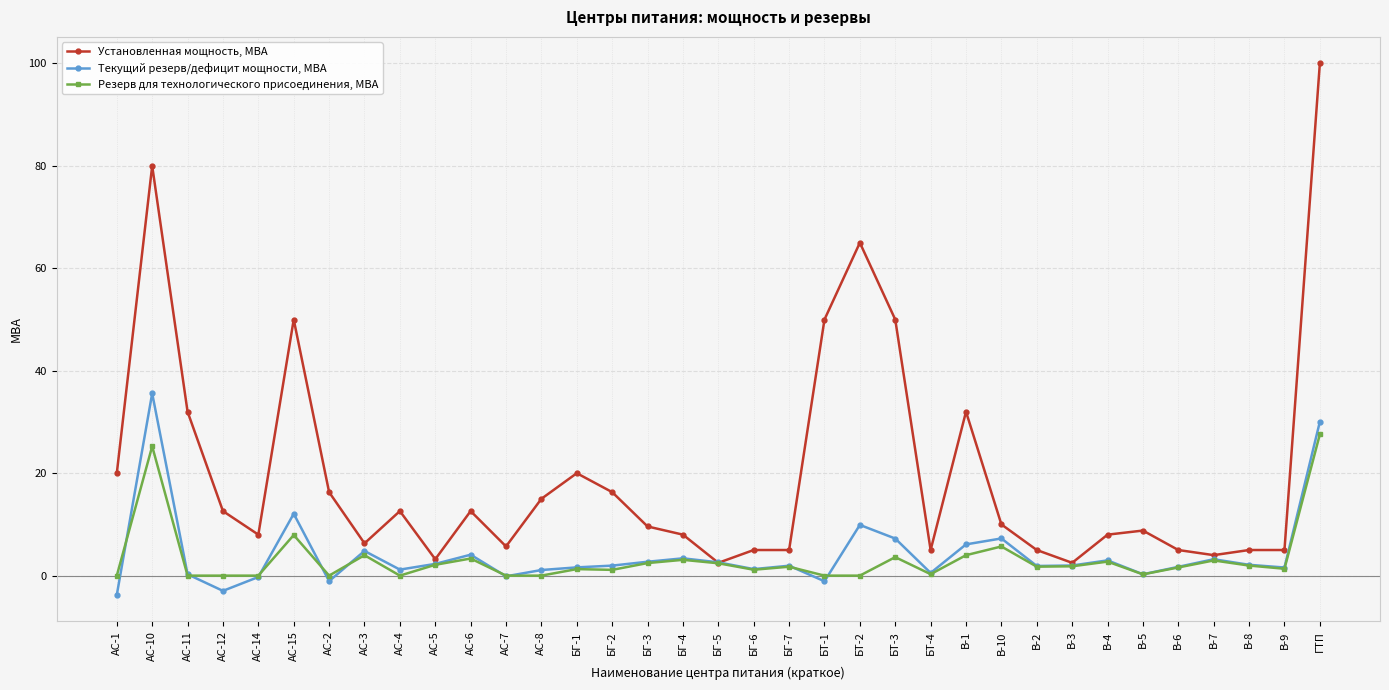

Where is the first local minimum for Установленная мощность, МВА?

АС-14